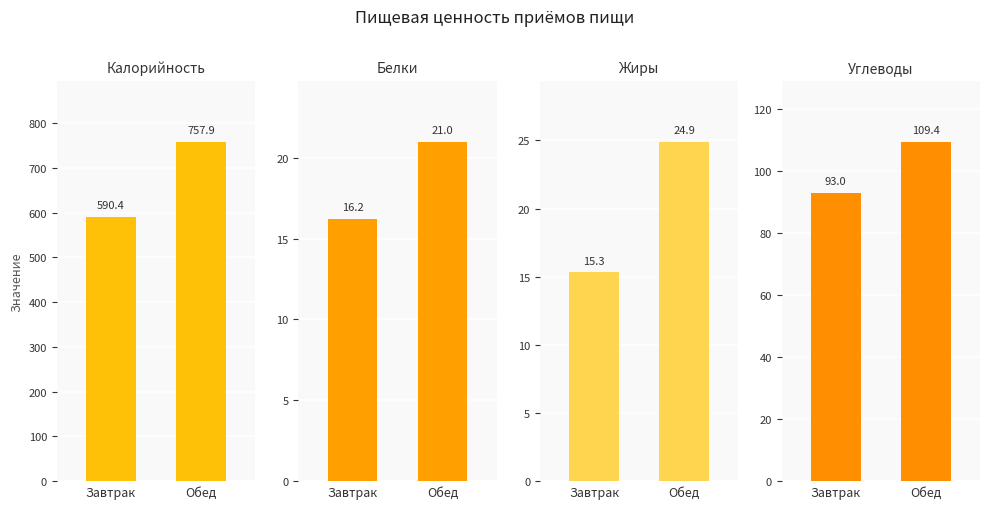

Which has a higher value, Обед or Завтрак?

Обед